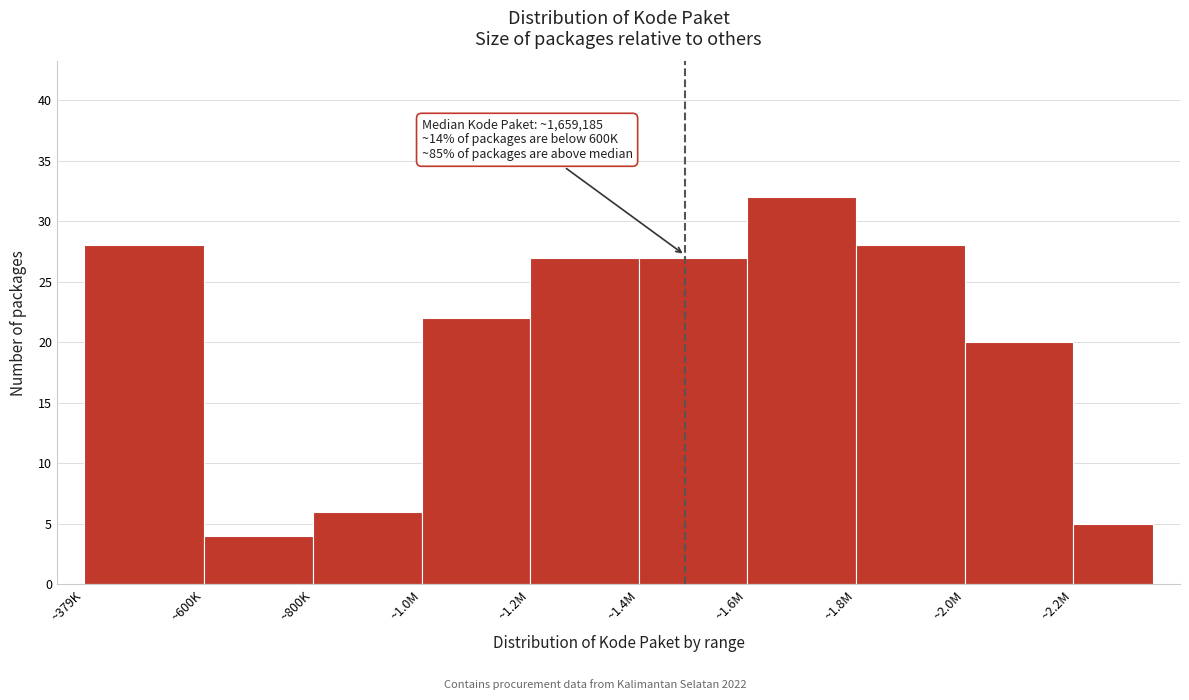

Reading right to left, transcribe all the data shown in this chart.

~2.2M=5	~2.0M=20	~1.8M=28	~1.6M=32	~1.4M=27	~1.2M=27	~1.0M=22	~800K=6	~600K=4	~379K=28